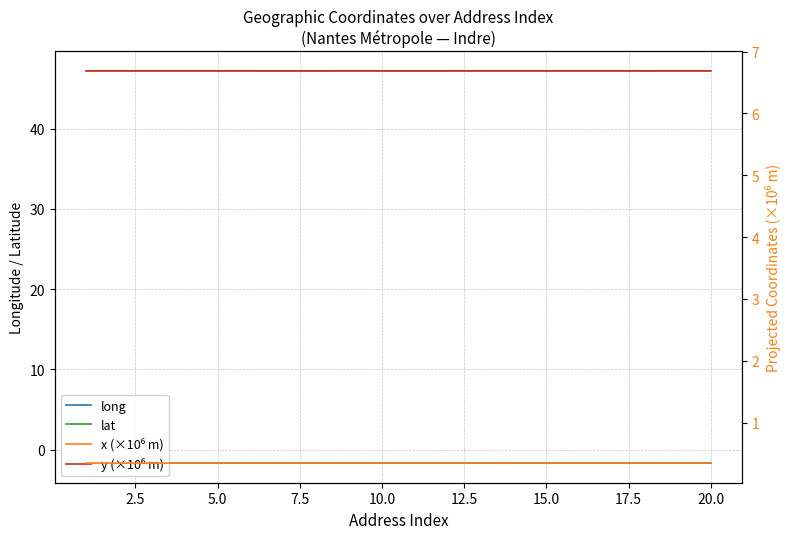

What is the minimum value for y (×10⁶ m)?

6.7